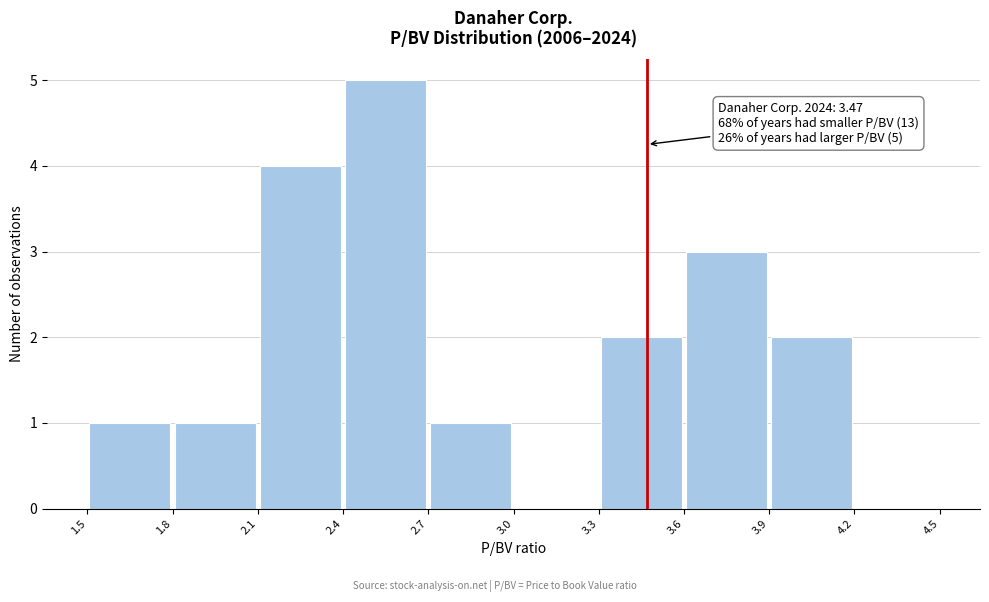

Which range on the x-axis has the tallest bar?

2.4 to 2.7